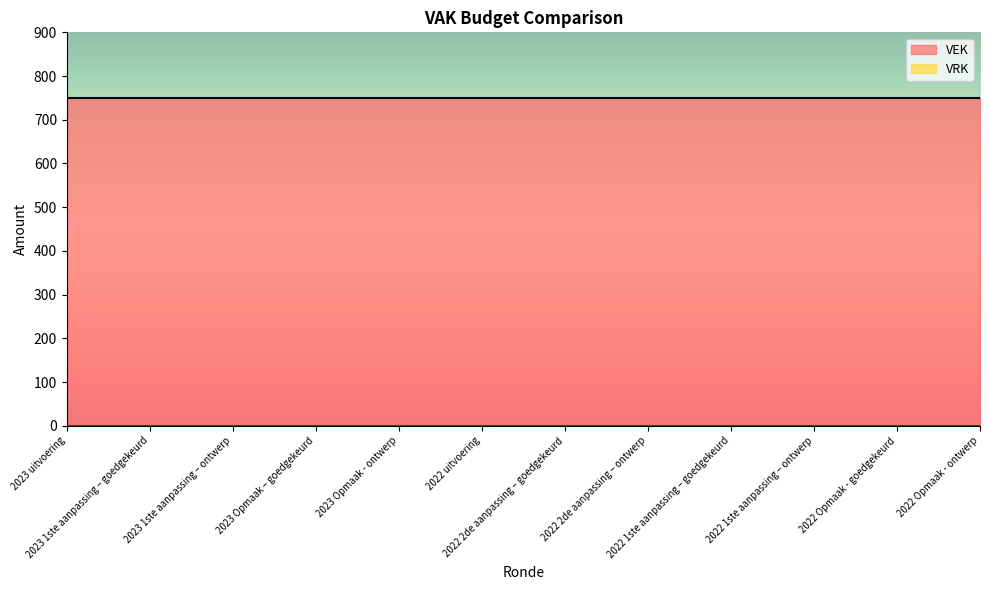

The value of VEK at 2023 uitvoering is 750. True or false?

True